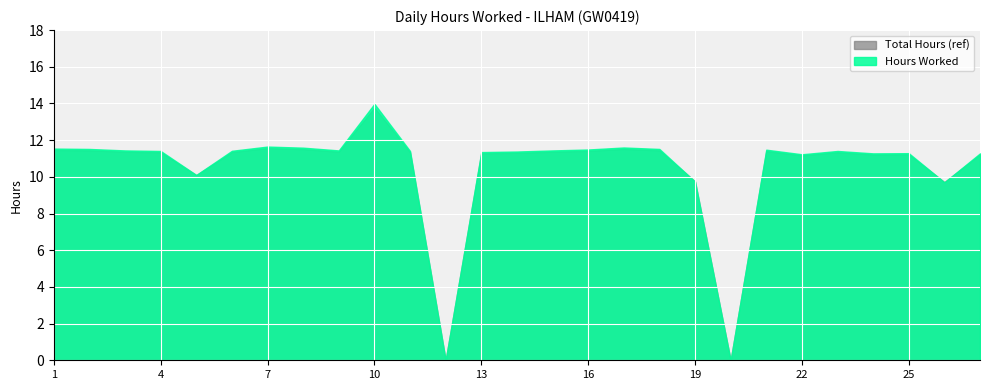

What is the value of the 18th point from the left?

11.5